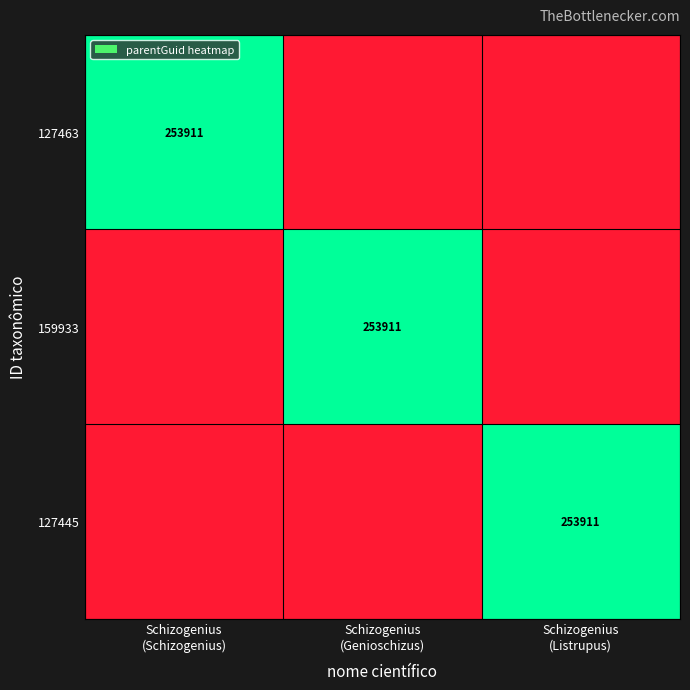

How many values in the 127463 series exceed 0?

1